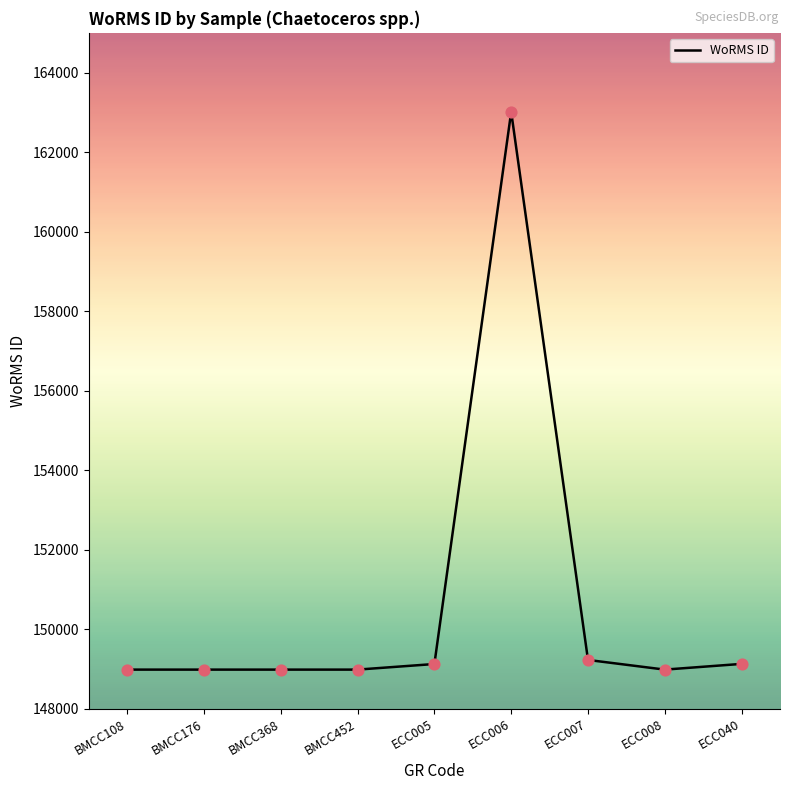

Between ECC040 and BMCC108, which is larger?

ECC040